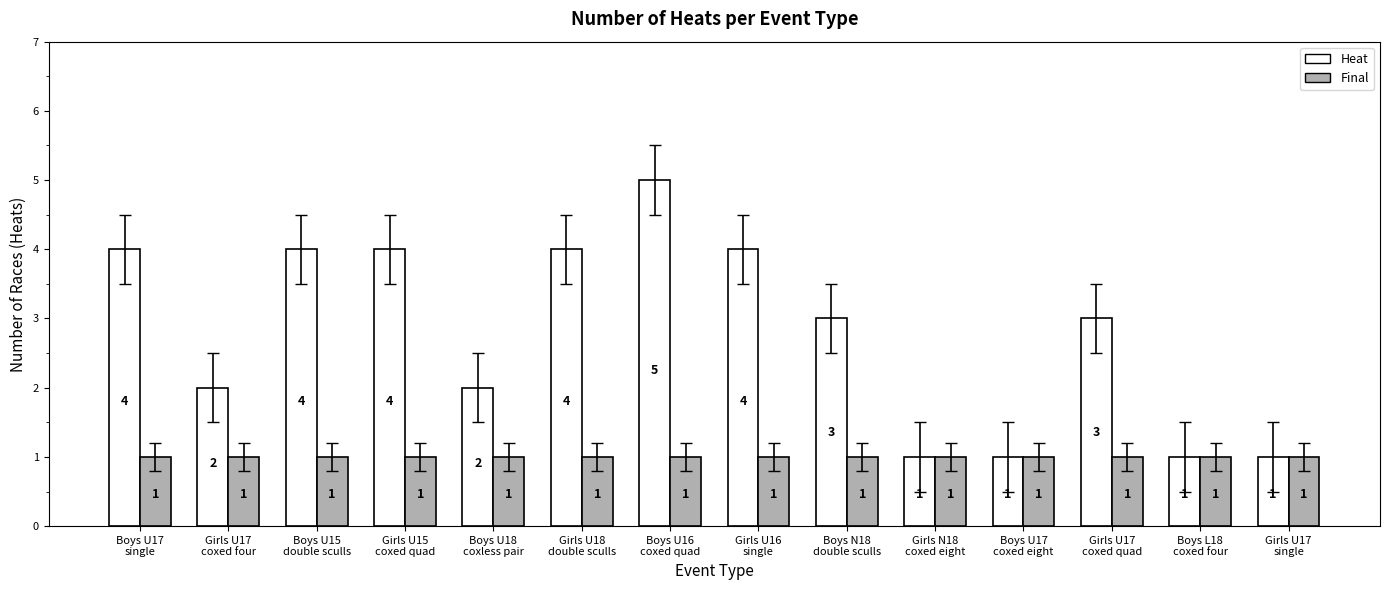

Which series has the widest spread of values?

Heat